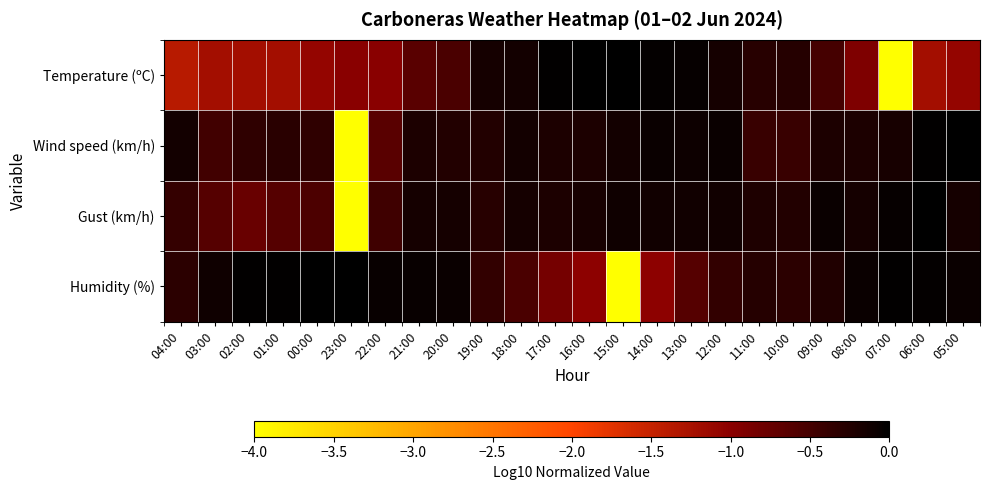

Which series has the largest range (max minus min)?

Gust (km/h)